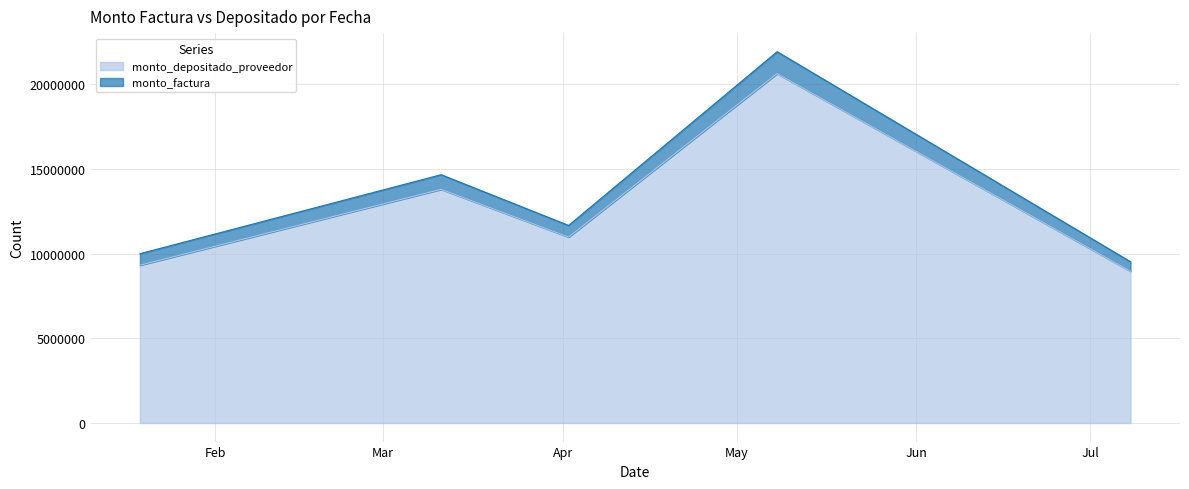

How many interior local peaks does the monto_depositado_proveedor series have?

2